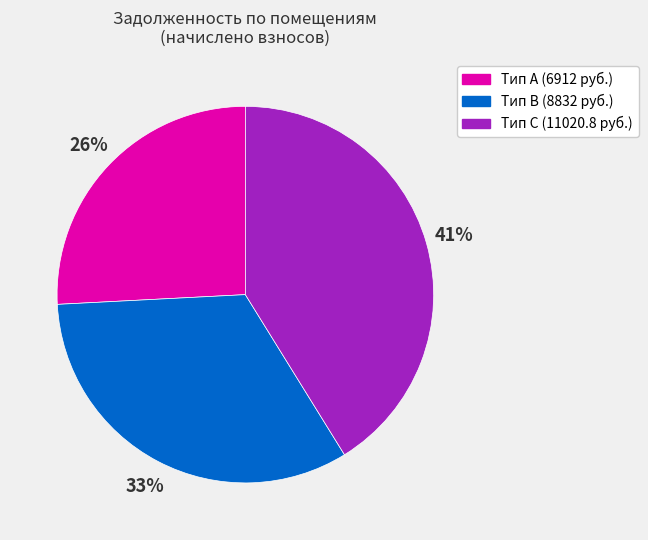

Is there any slice that represents more than half of the pie?

No